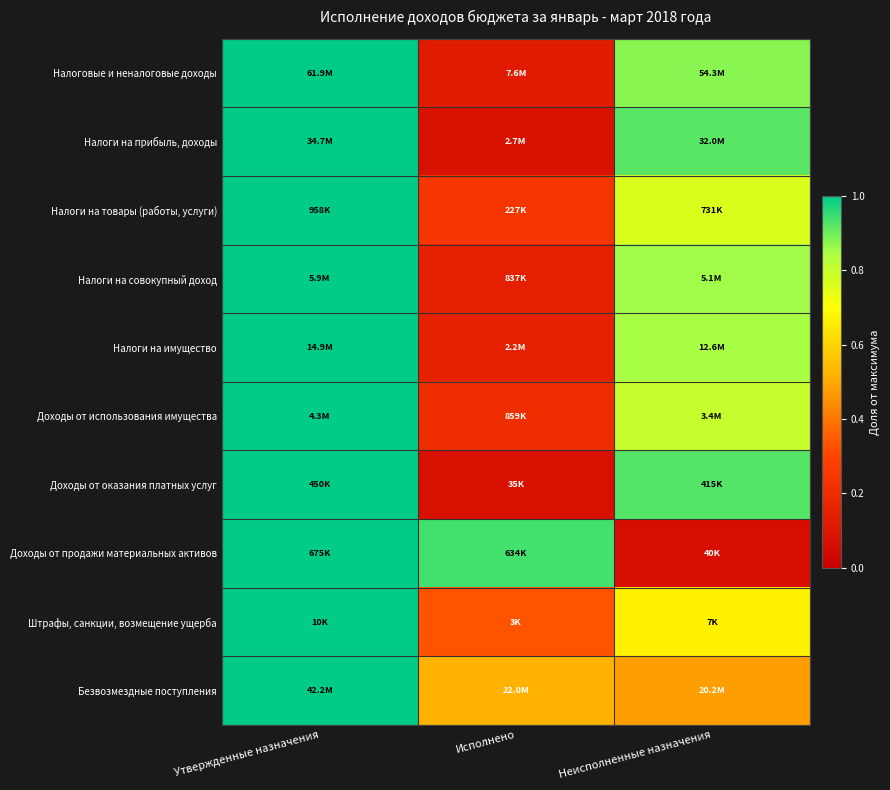

What is the smallest value displayed?

0.1